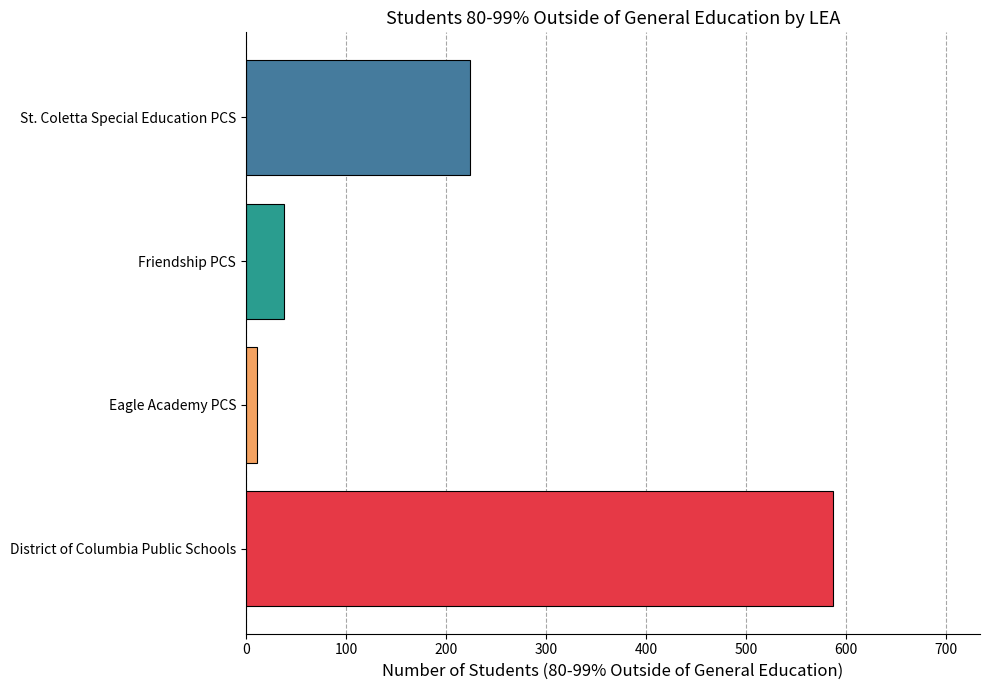

What is the greatest value displayed?

587